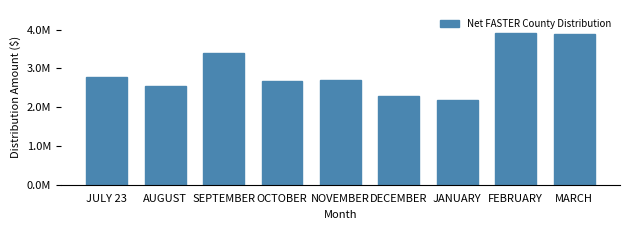

Are the bars horizontal?

No